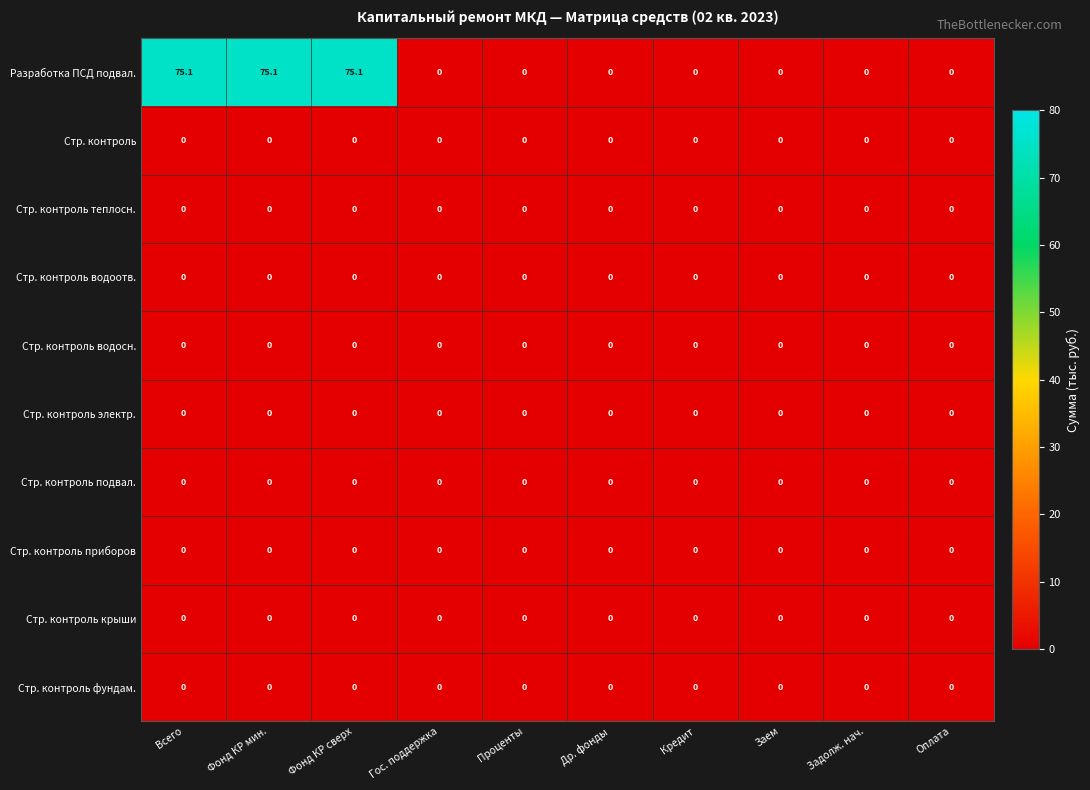

Is it true that Разработка ПСД подвал. equals -26.5 at Гос. поддержка?

False